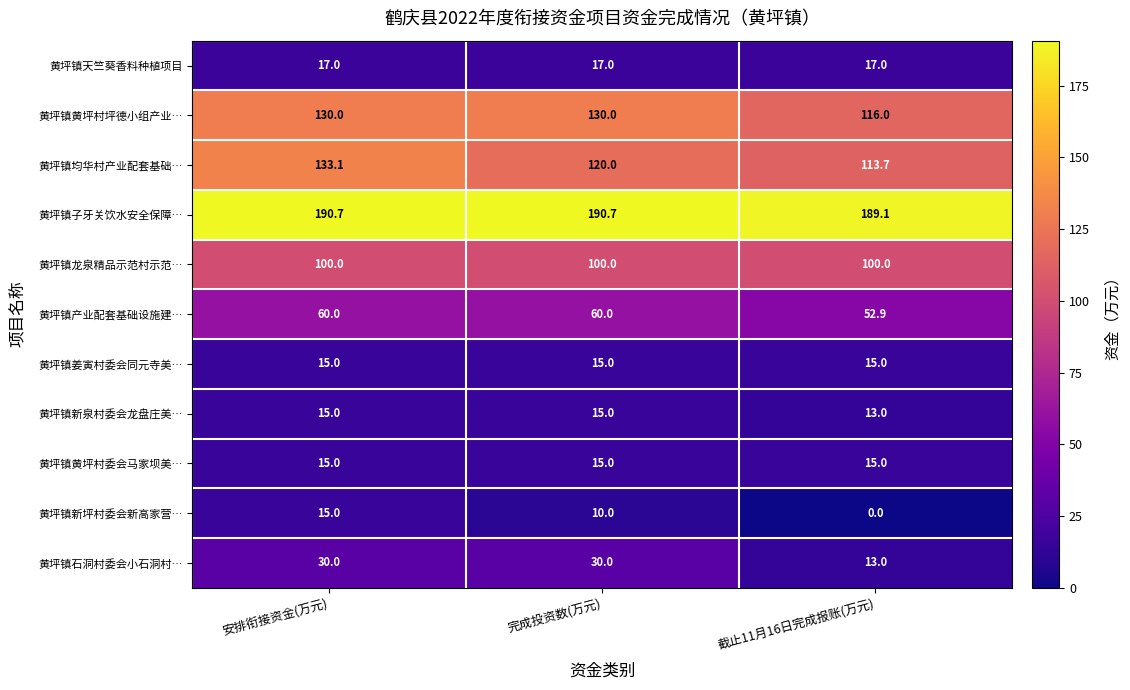

Which series has the largest total across all categories?

黄坪镇子牙关饮水安全保障…